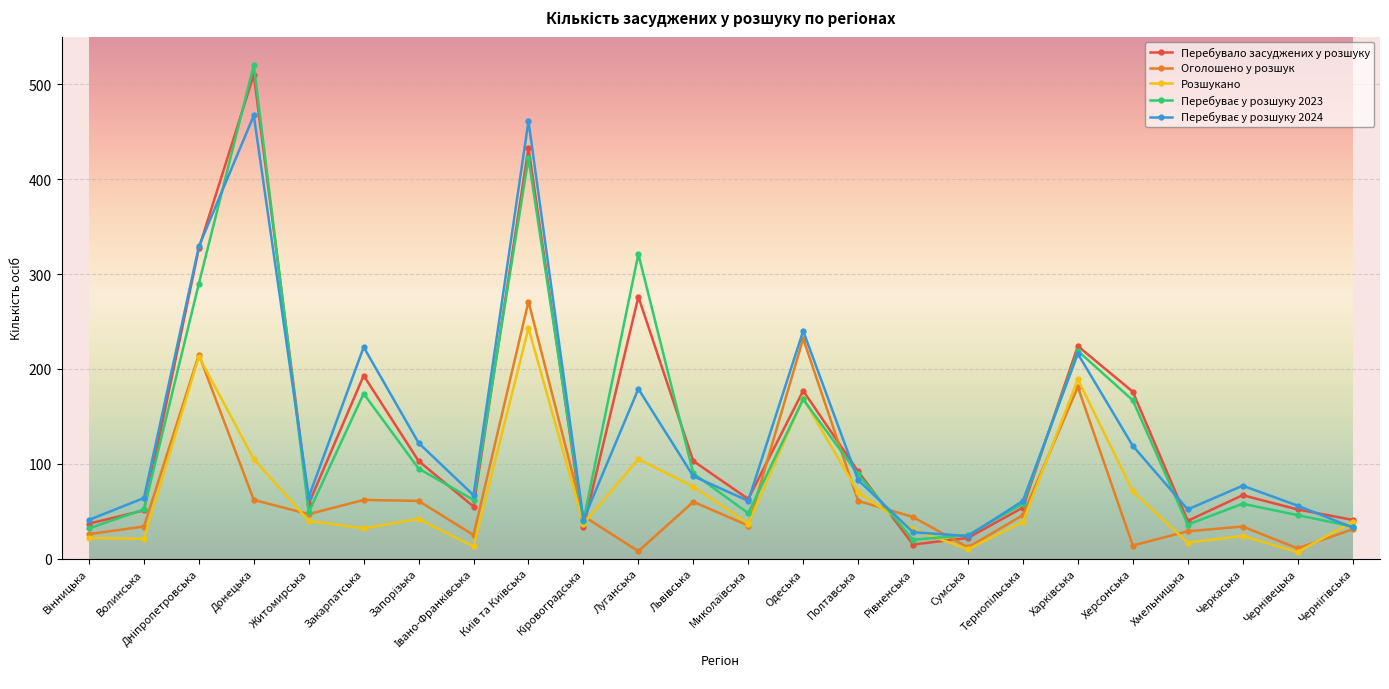

What is the difference between the highest and lowest values at Одеська?

72